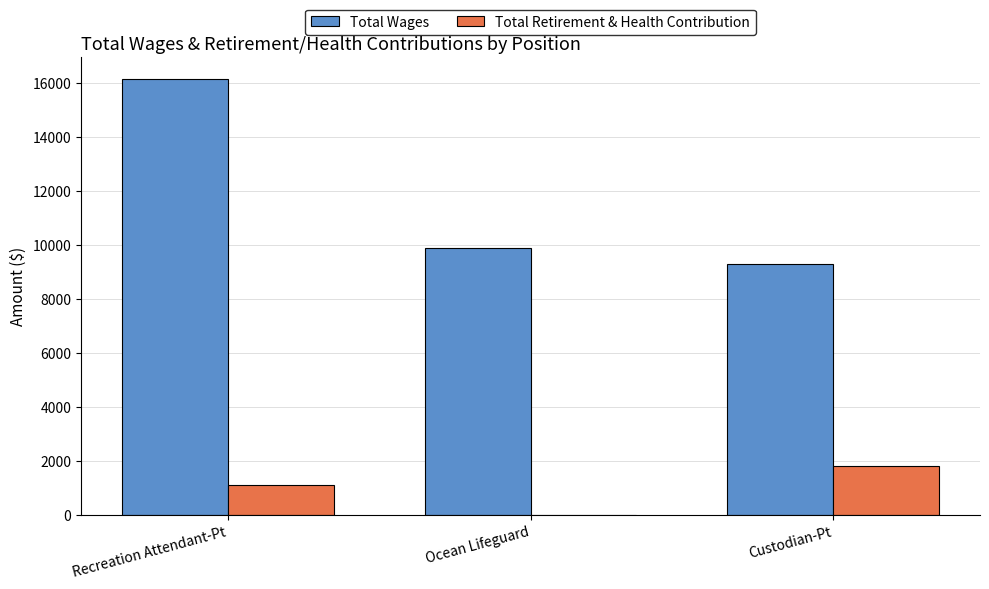

Which series has the largest total across all categories?

Total Wages